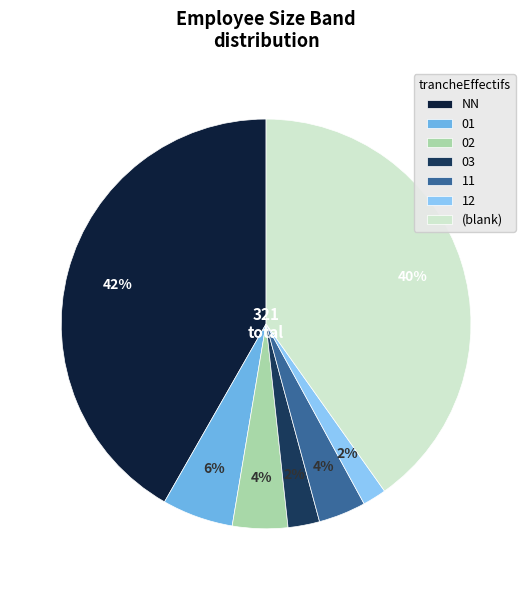

Combined, do 11 and 01 account for over 50%?

No